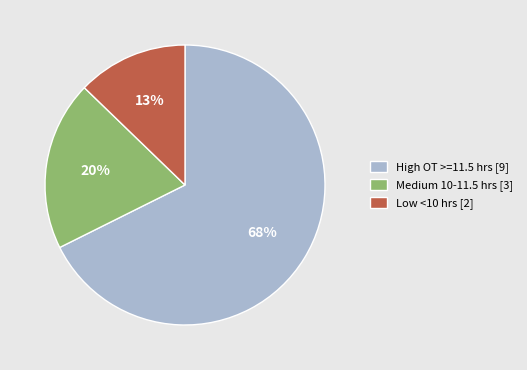

Combined, do High OT >=11.5 hrs [9] and Low <10 hrs [2] account for over 50%?

Yes